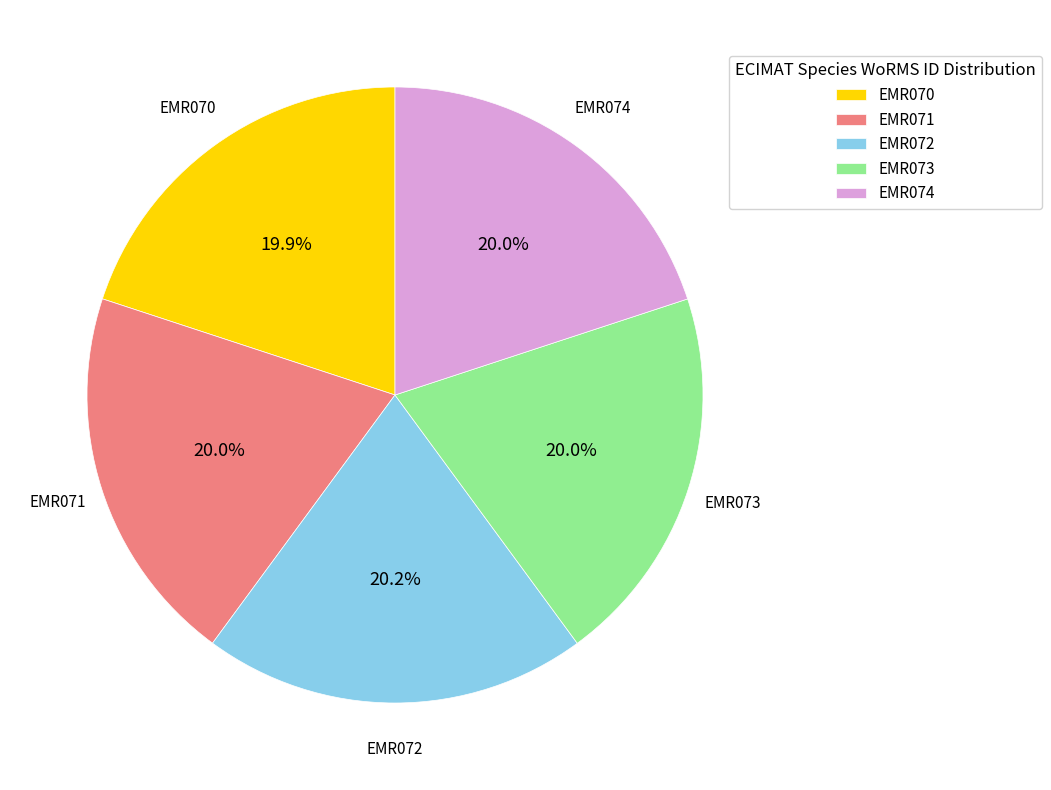

What percentage is the EMR070 slice, to the nearest percent?

20%